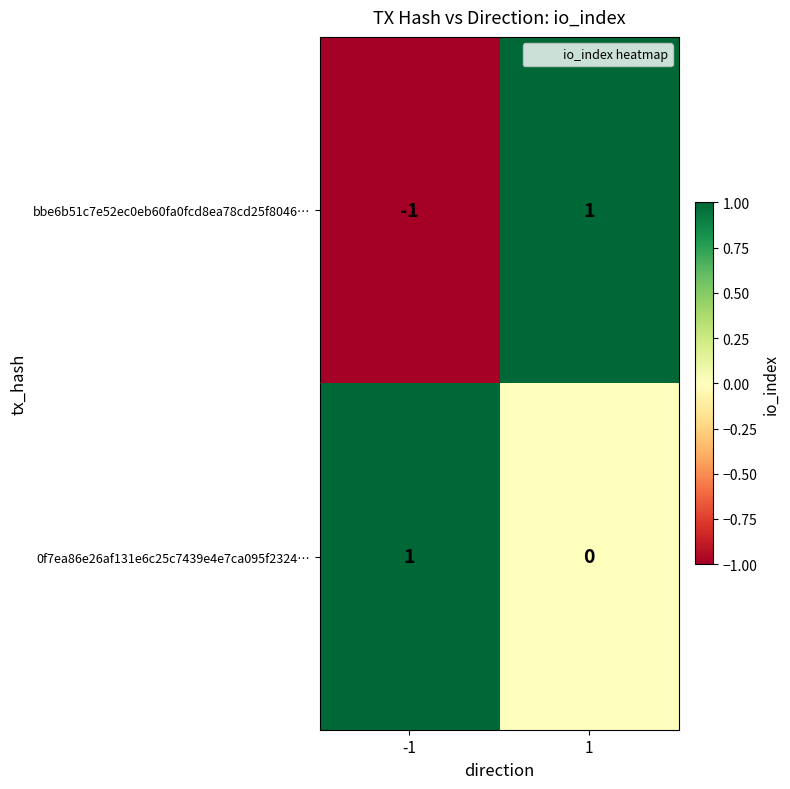

Reading right to left, list all the values displayed in this chart.

bbe6b51c7e52ec0eb60fa0fcd8ea78cd25f8046…: 1	-1
0f7ea86e26af131e6c25c7439e4e7ca095f2324…: 0	1